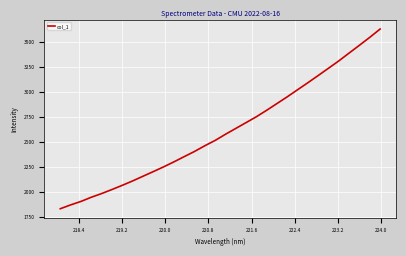

What is the maximum value shown in the chart?

3624.8